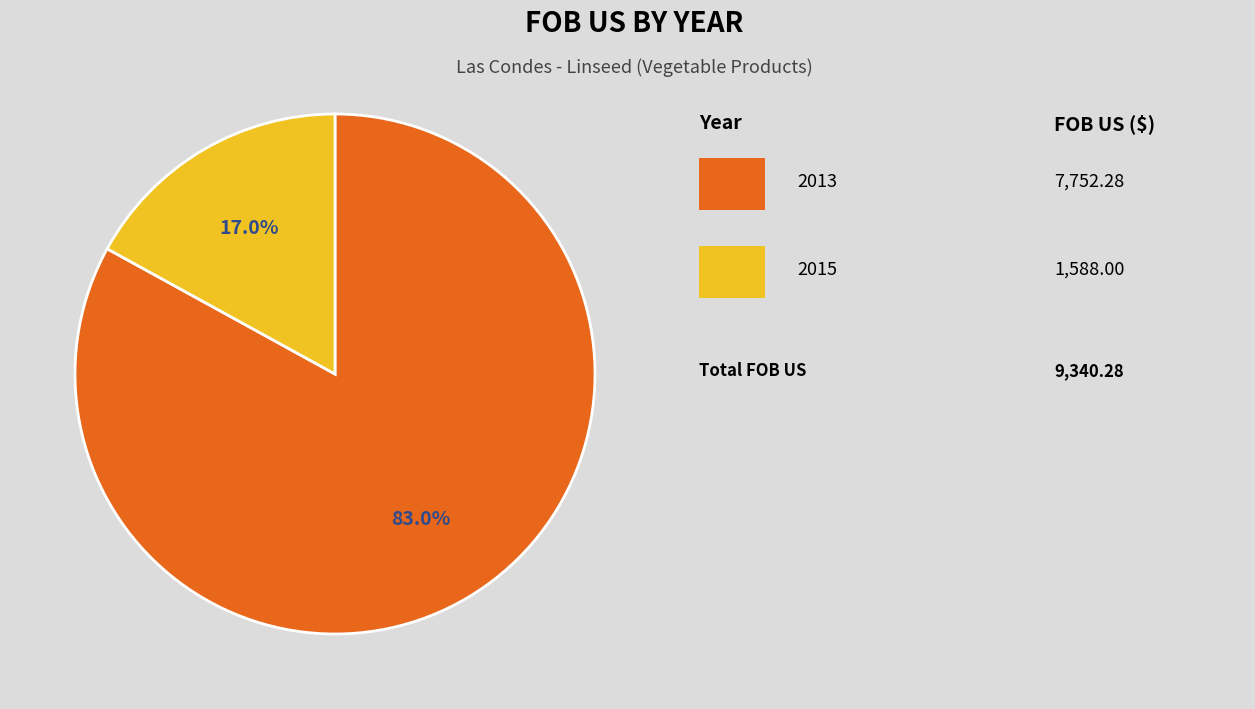

Is there a majority slice in this chart?

Yes